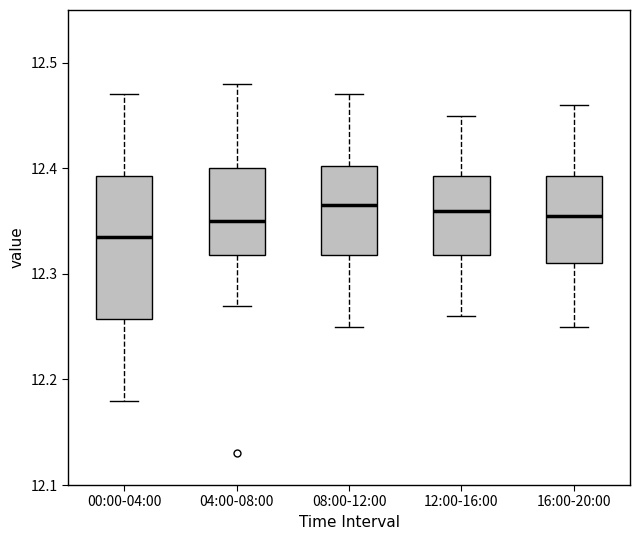

Comparing the boxes themselves (not the whiskers), which one is the tallest?

00:00-04:00